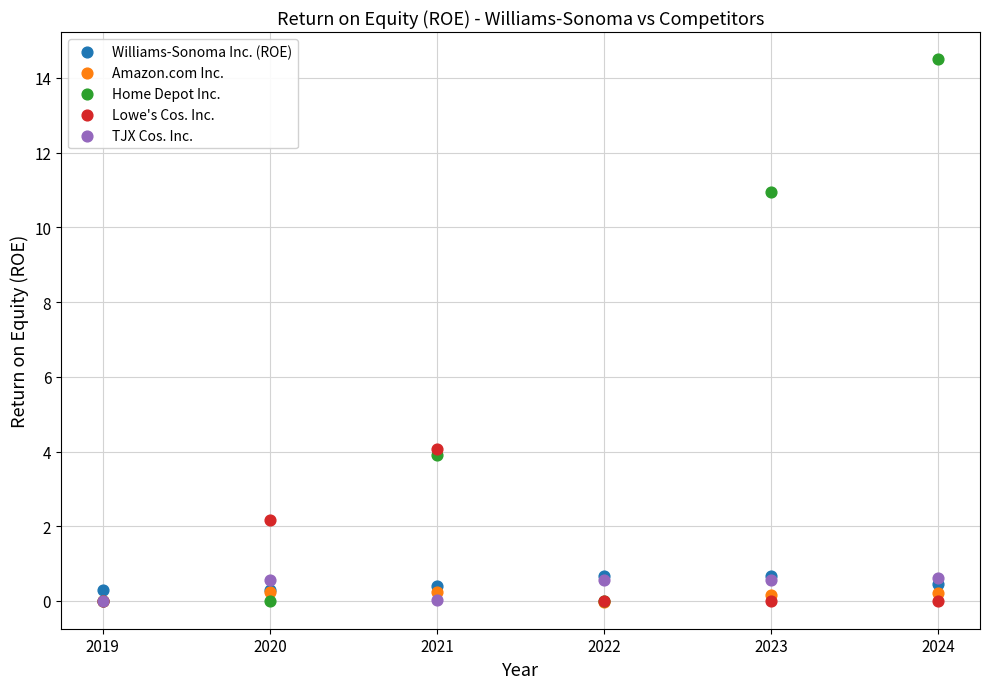

In the Lowe's Cos. Inc. series, what Y value is closest to 2?

2.2